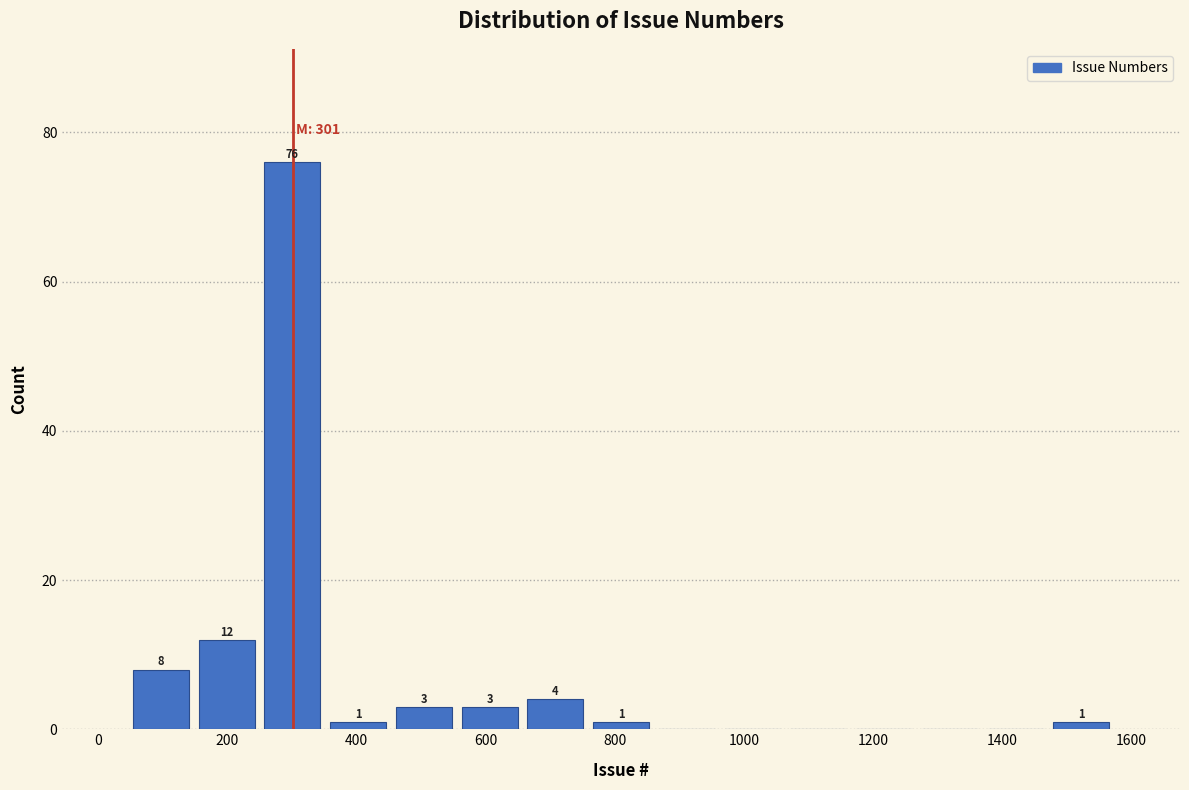

Over which range of the x-axis is the bar tallest?

240 to 360